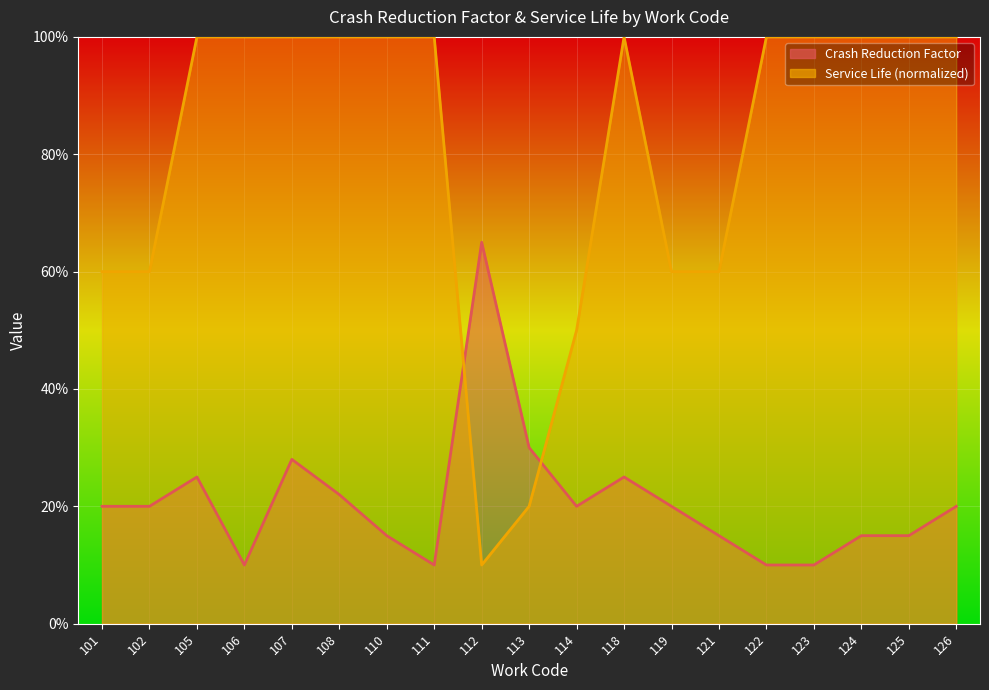

True or false: Crash Reduction Factor has a value of 0.2 at 111.

False